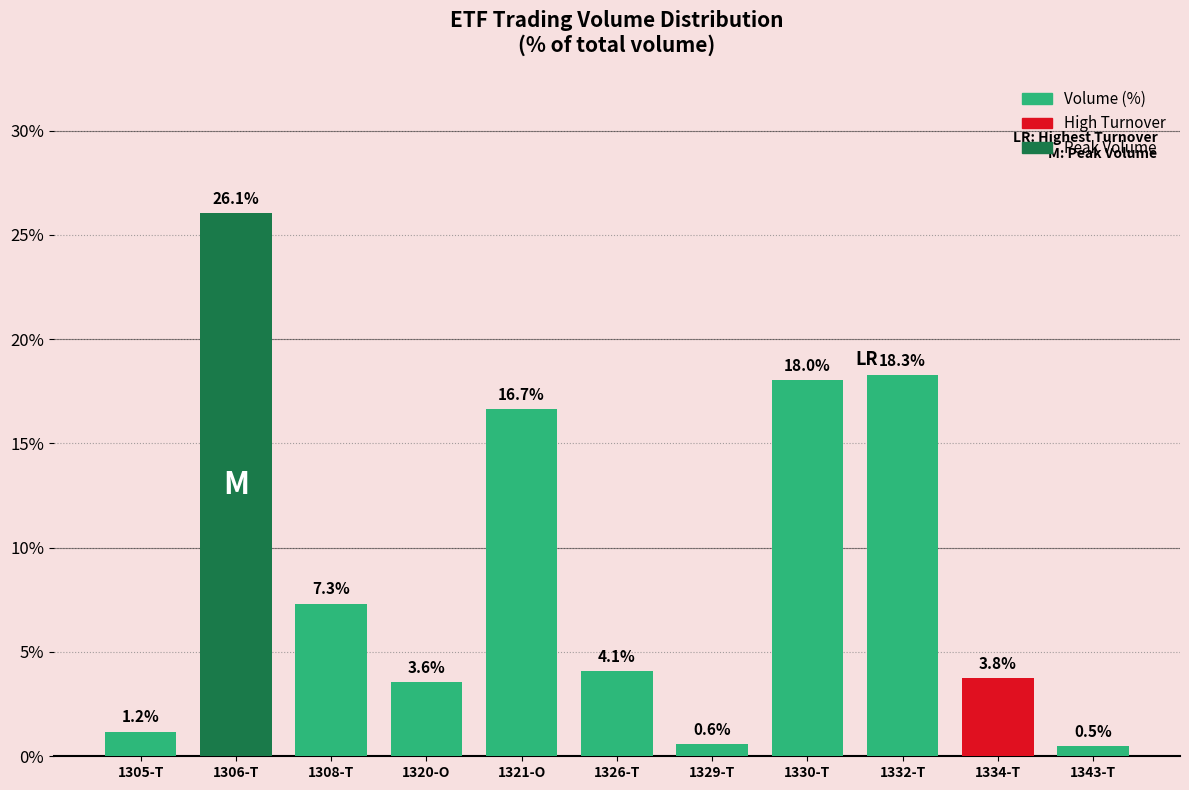

List the labels in order of value, smallest first.

1343-T, 1329-T, 1305-T, 1320-O, 1334-T, 1326-T, 1308-T, 1321-O, 1330-T, 1332-T, 1306-T